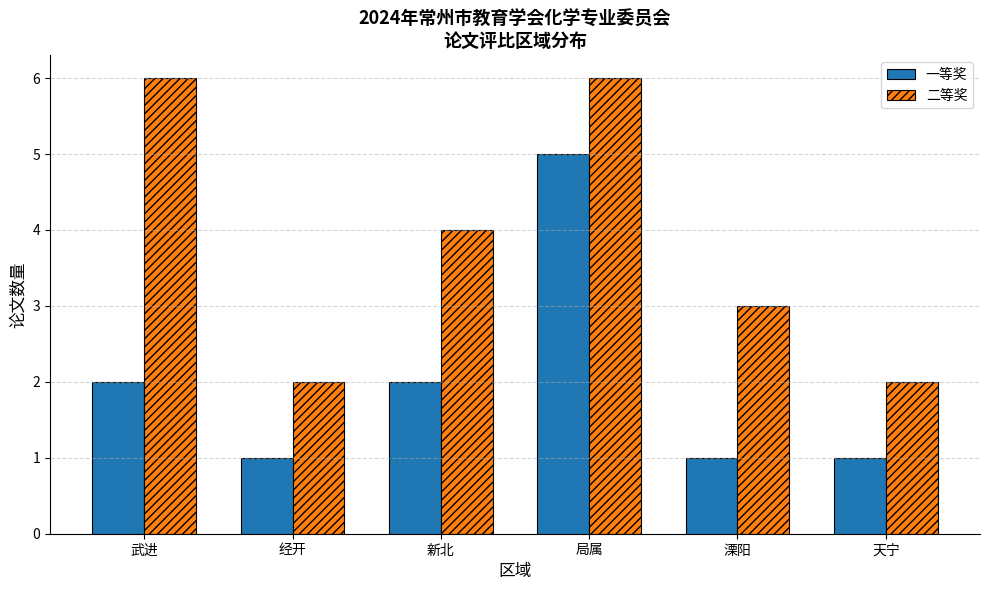

List the series in order of their overall mean, lowest first.

一等奖, 二等奖